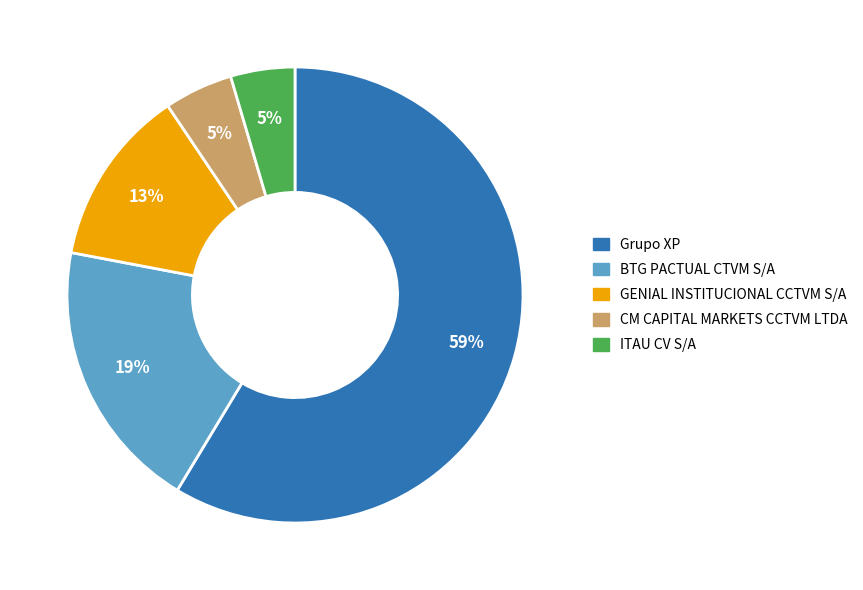

Does any single category account for the majority?

Yes